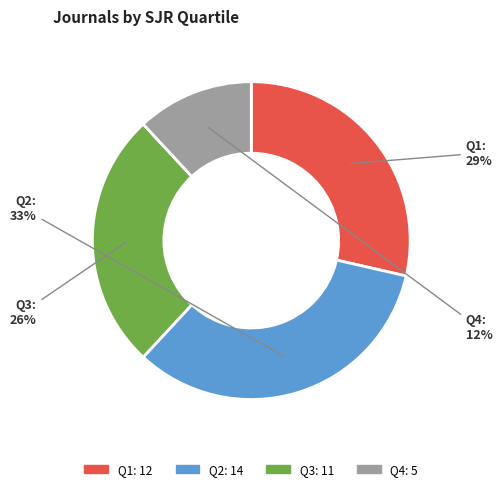

What is the largest slice in the pie chart?

Q2